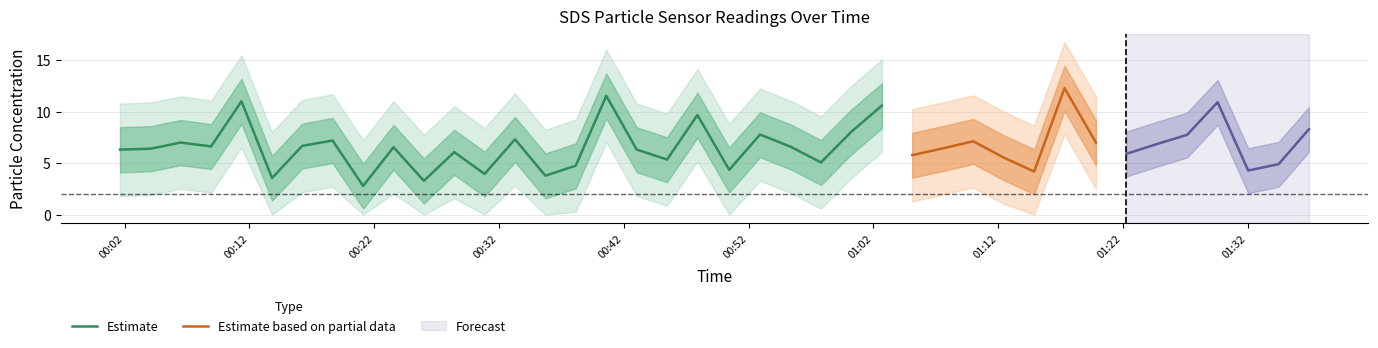

At which category is the sum across all series the highest?

2021/07/16 01:17:19